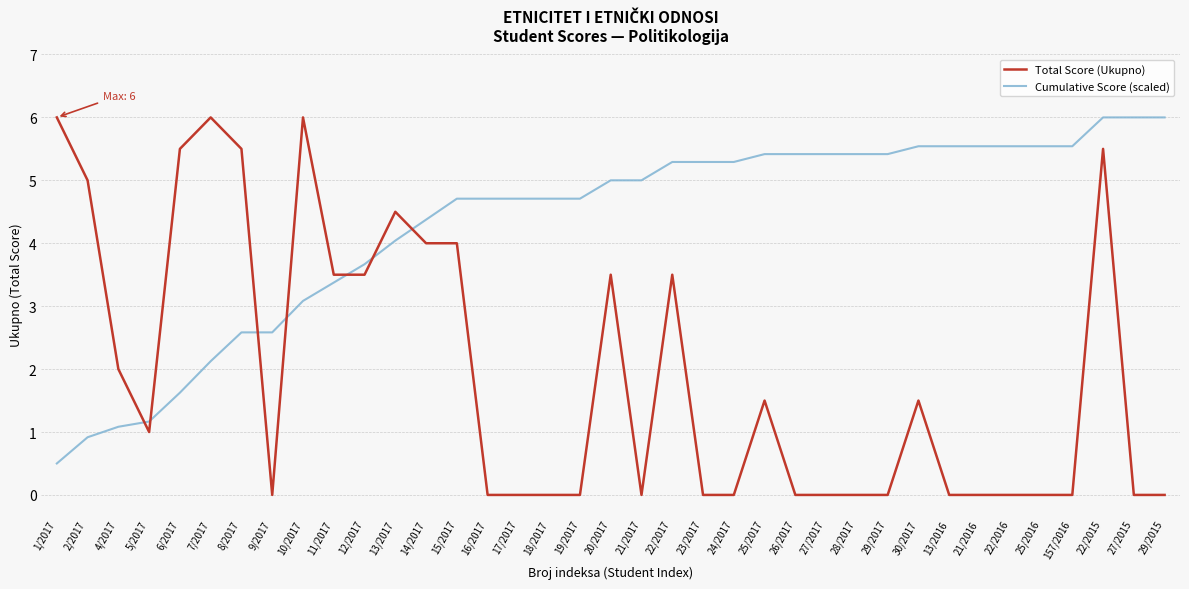

Reading left to right, list all the values displayed in this chart.

Total Score (Ukupno): 6.0	5.0	2.0	1.0	5.5	6.0	5.5	0.0	6.0	3.5	3.5	4.5	4.0	4.0	0.0	0.0	0.0	0.0	3.5	0.0	3.5	0.0	0.0	1.5	0.0	0.0	0.0	0.0	1.5	0.0	0.0	0.0	0.0	0.0	5.5	0.0	0.0
Cumulative Score (scaled): 0.5	0.9	1.1	1.2	1.6	2.1	2.6	2.6	3.1	3.4	3.7	4.0	4.4	4.7	4.7	4.7	4.7	4.7	5.0	5.0	5.3	5.3	5.3	5.4	5.4	5.4	5.4	5.4	5.5	5.5	5.5	5.5	5.5	5.5	6.0	6.0	6.0